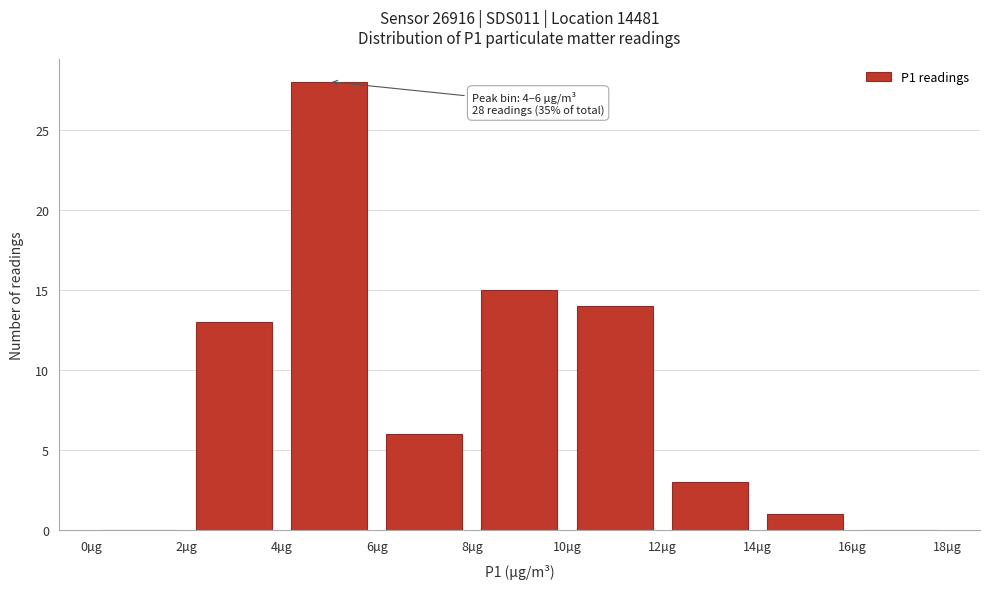

Over which range of the x-axis is the bar tallest?

4 to 6